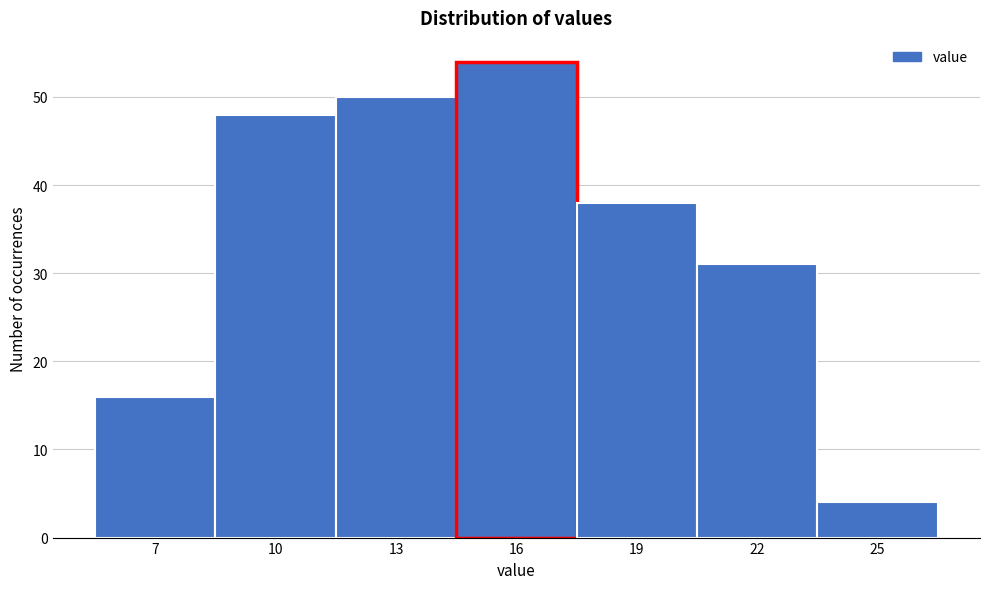

Reading left to right, transcribe all the data shown in this chart.

16	48	50	54	38	31	4